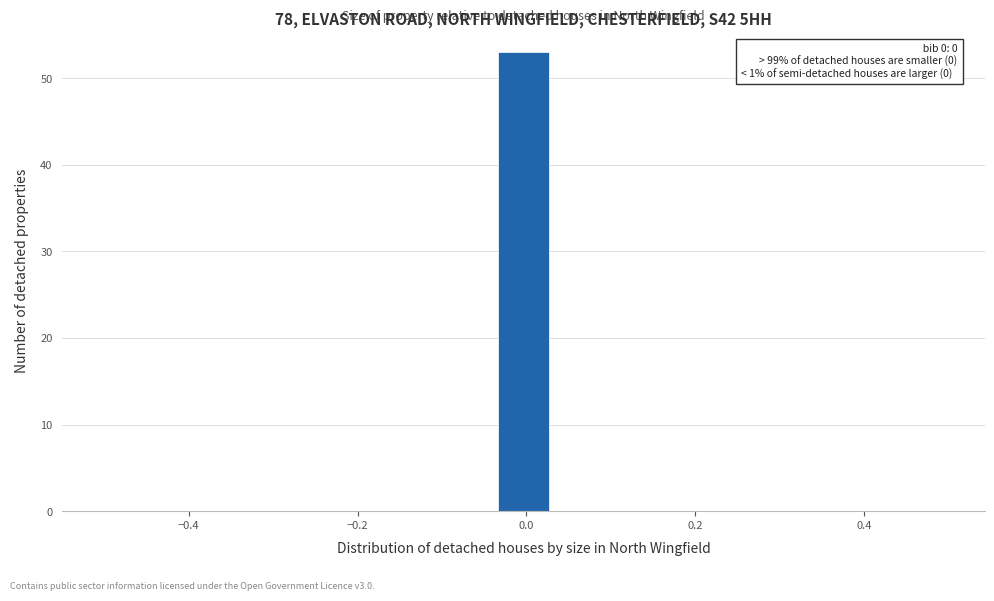

Read against the x-axis, roughly where is the centre of the tallest bar?

0.00